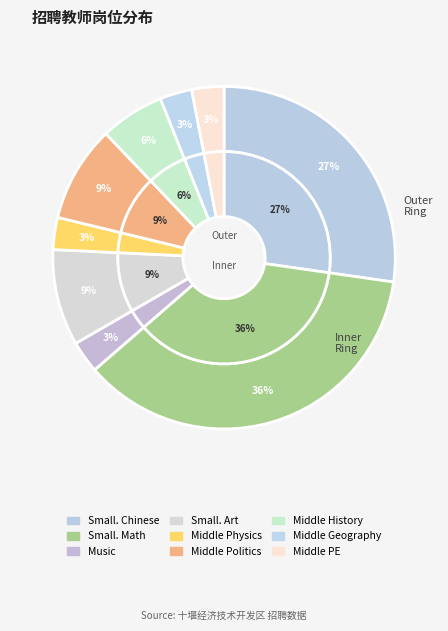

Does any single category account for the majority?

No